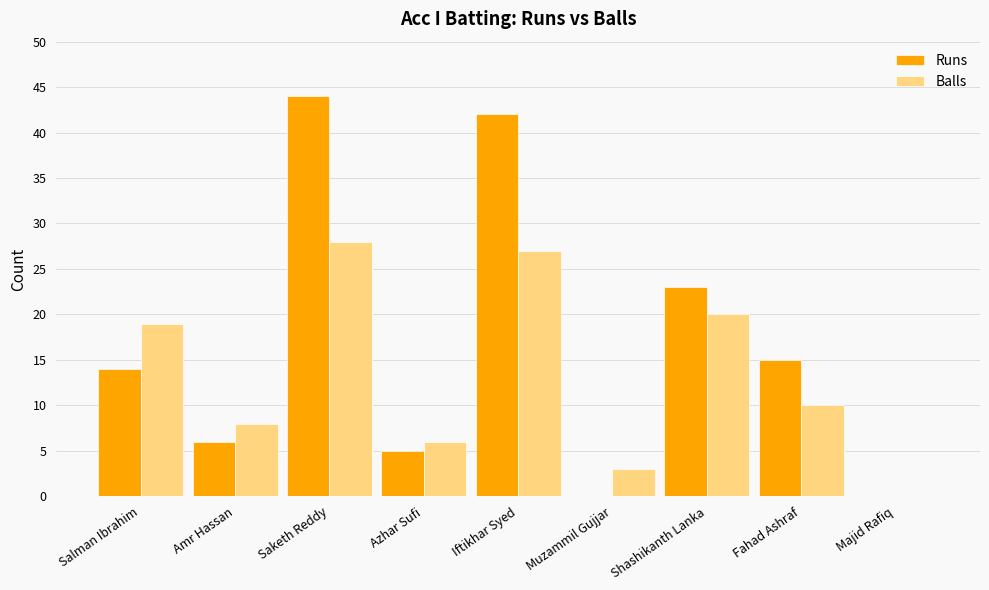

What is the sum of all Runs values?

149